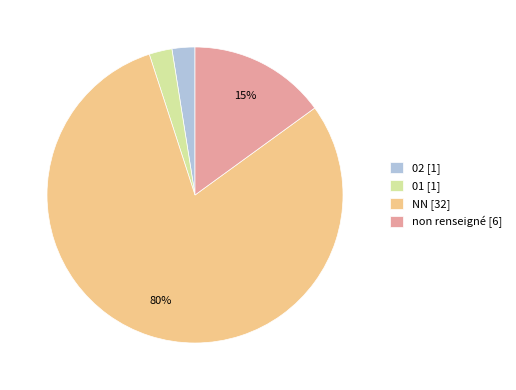

Combined, do NN [32] and 01 [1] account for over 50%?

Yes